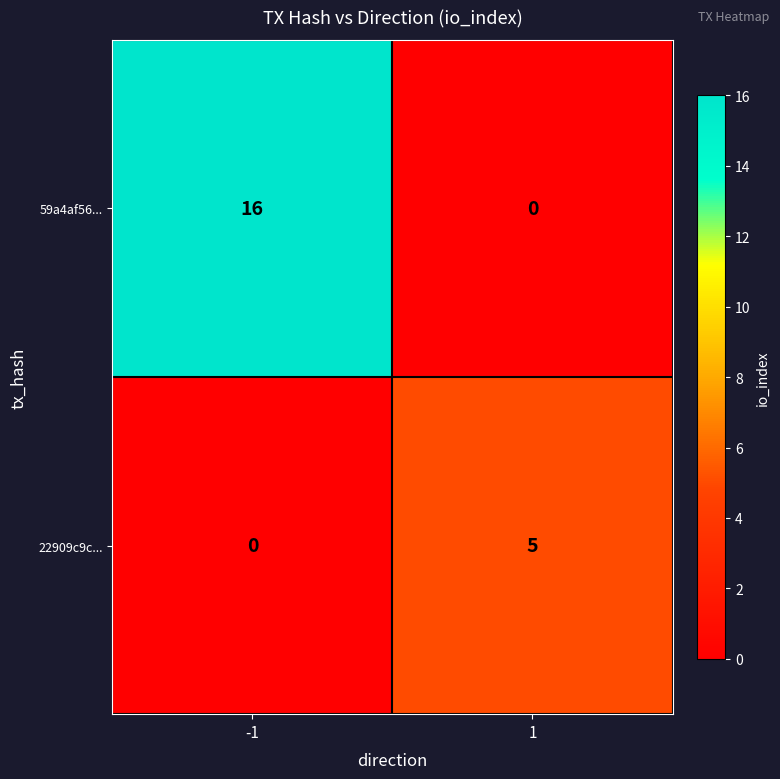

How many distinct data groups are displayed?

2